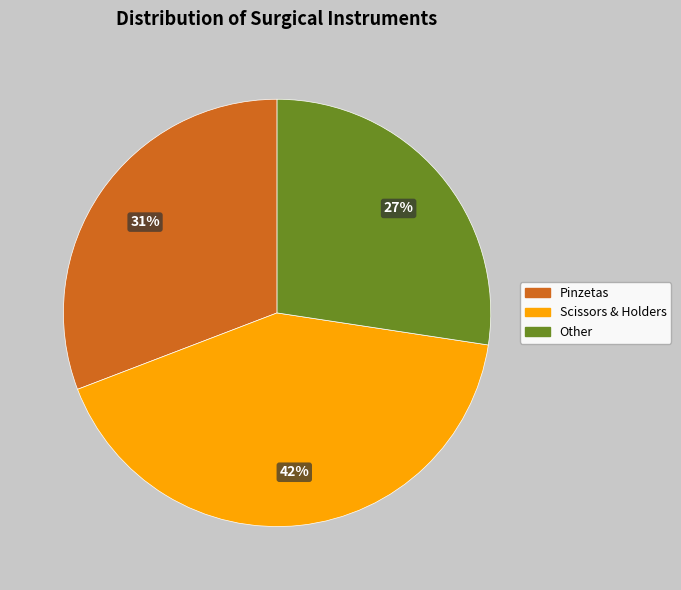

What percentage is the Pinzetas slice, to the nearest percent?

31%